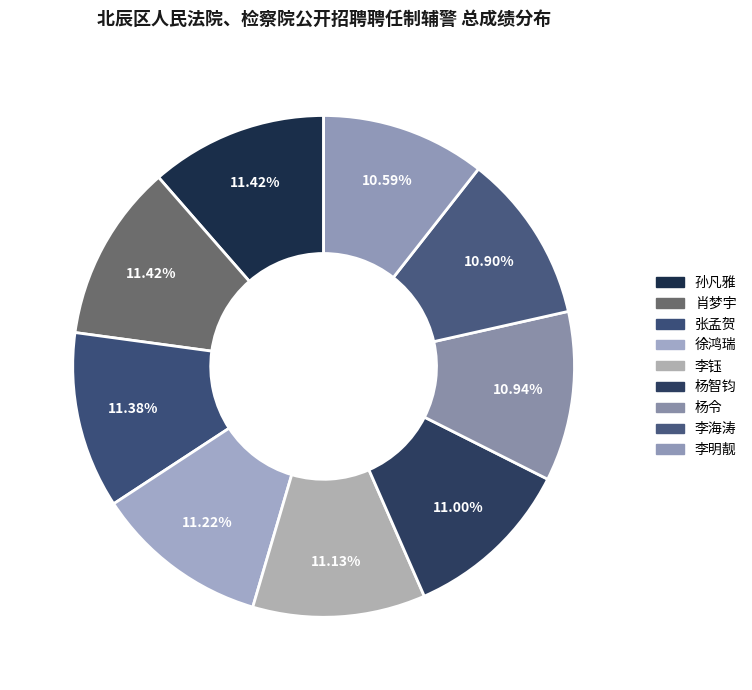

How much of the chart is everything except 杨智钧?

89.0%